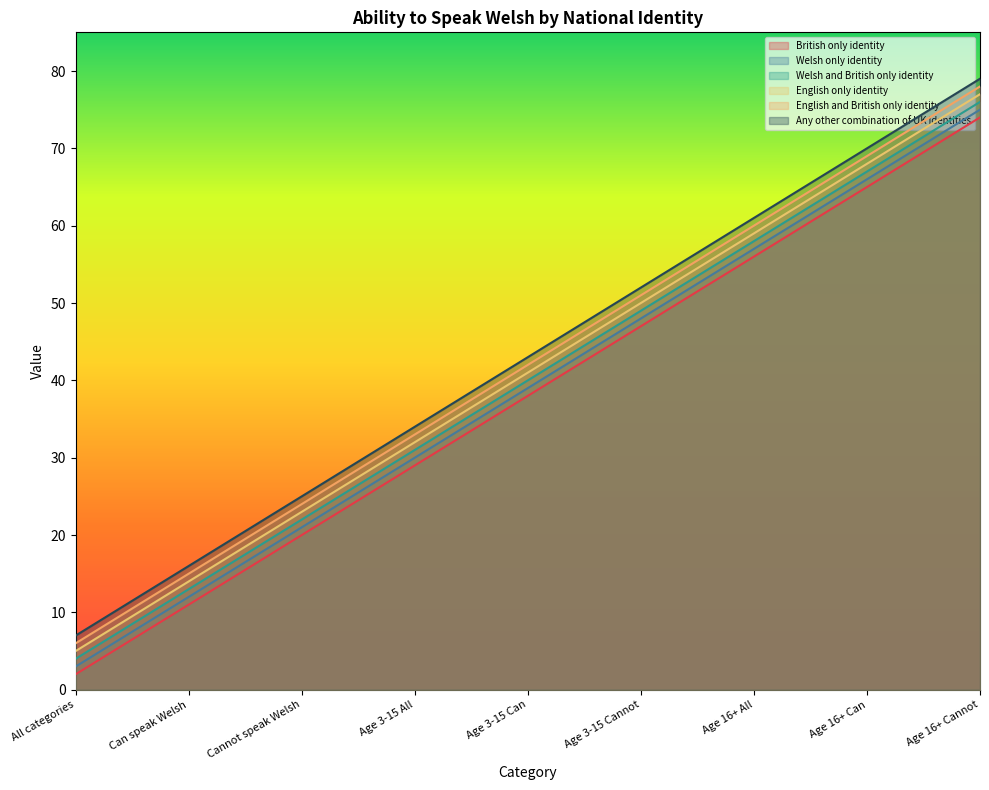

What is the label of the 6th point from the right?

Age 3-15 All